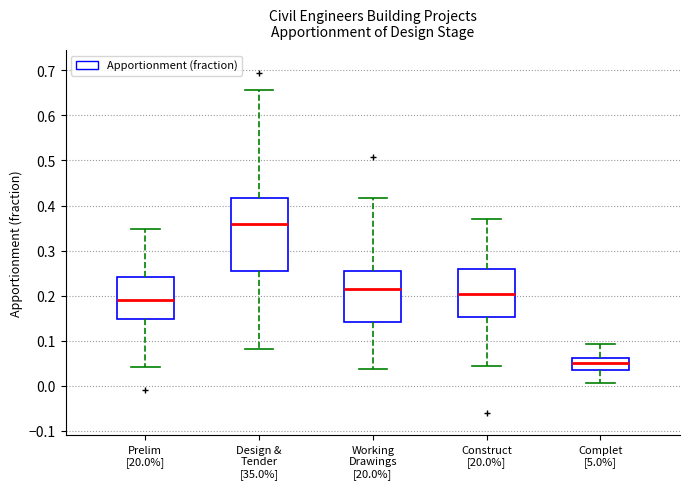

Reading left to right, read every box against the y-axis: the position of its median line, the range the box covers, and the ends of its whiskers. The values are not printed on the chart, so give them approximately, as read against the axis.

Prelim [20.0%]: median 0.19, box 0.15 to 0.24, whiskers 0.04 to 0.35
Design & Tender [35.0%]: median 0.36, box 0.25 to 0.42, whiskers 0.08 to 0.66
Working Drawings [20.0%]: median 0.21, box 0.14 to 0.26, whiskers 0.04 to 0.42
Construct [20.0%]: median 0.20, box 0.15 to 0.26, whiskers 0.04 to 0.37
Complet [5.0%]: median 0.05, box 0.04 to 0.06, whiskers 0.01 to 0.09